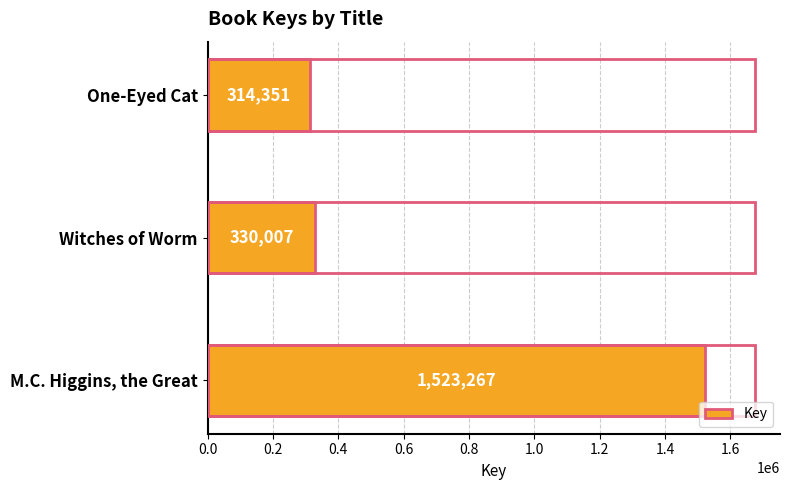

What is the sum of all values?

2167625